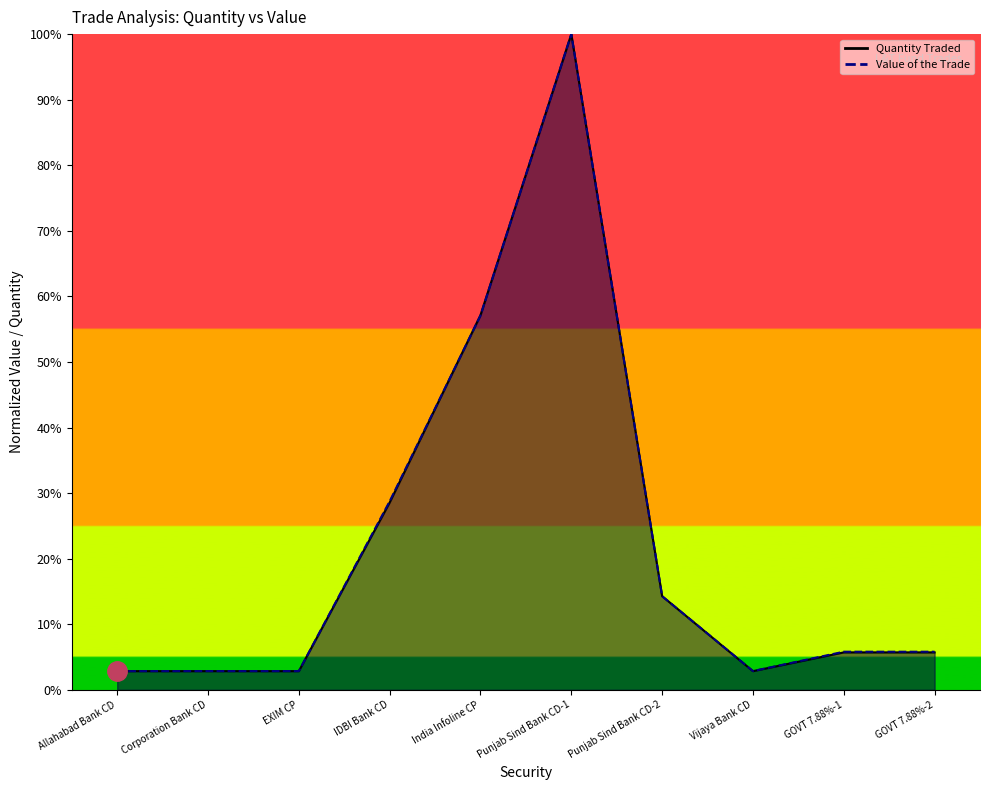

What are all the series names shown in the legend?

Quantity Traded, Value of the Trade